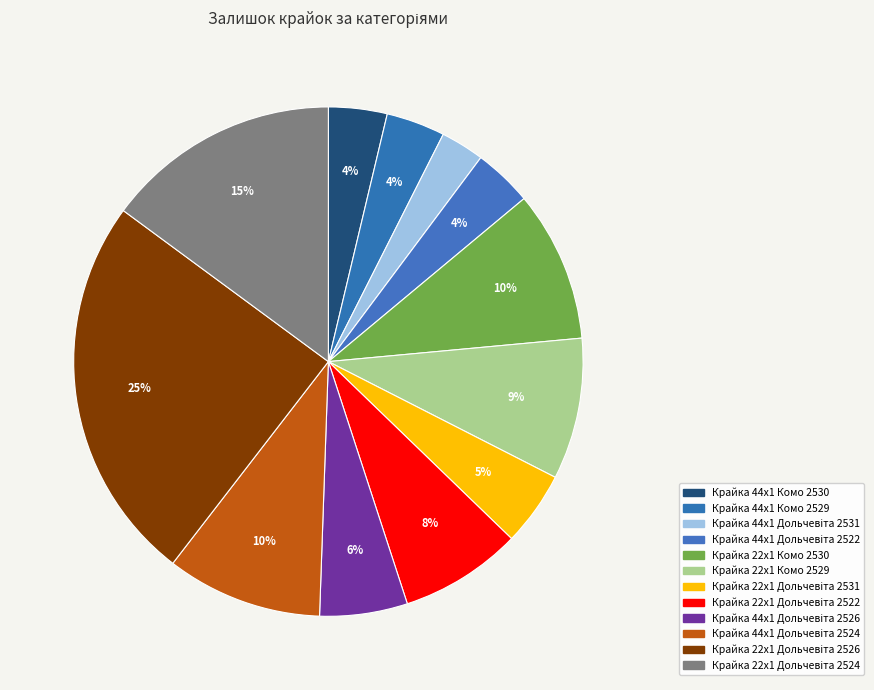

What portion of the pie excludes Крайка 22x1 Дольчевіта 2524?

85.1%